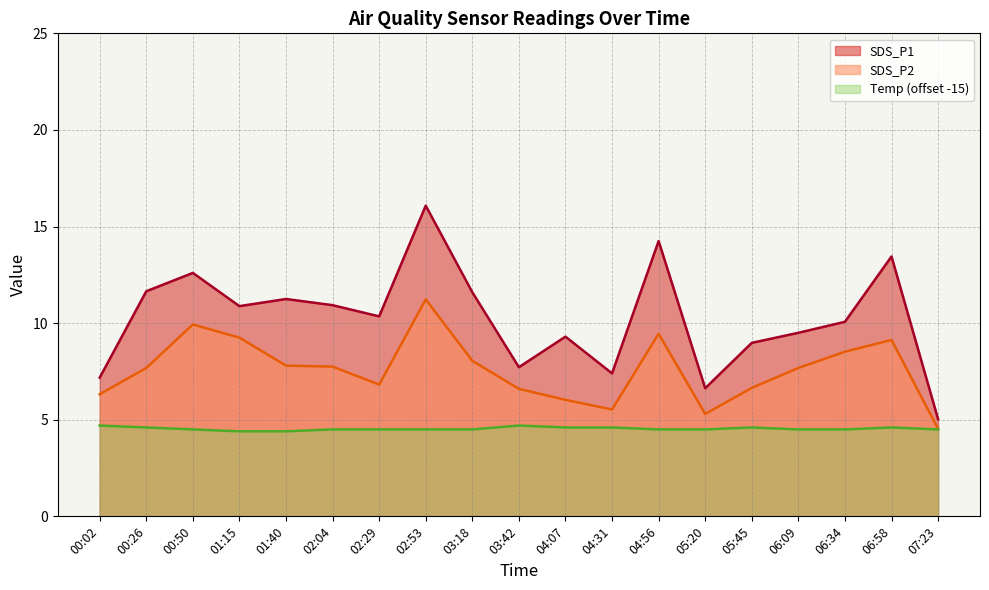

What is the difference between the second highest and second lowest values in the SDS_P2 series?

4.6